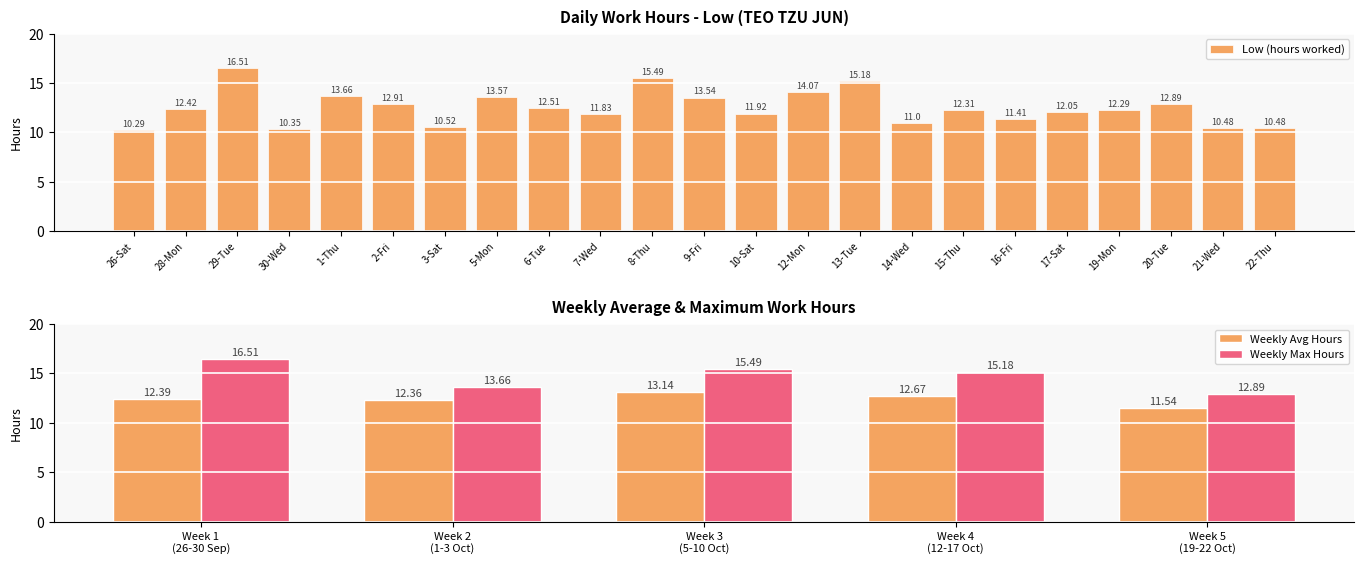

List the labels in order of value, largest first.

29-Tue, 8-Thu, 13-Tue, 12-Mon, 1-Thu, 5-Mon, 9-Fri, 2-Fri, 20-Tue, 6-Tue, 28-Mon, 15-Thu, 19-Mon, 17-Sat, 10-Sat, 7-Wed, 16-Fri, 14-Wed, 3-Sat, 21-Wed, 22-Thu, 30-Wed, 26-Sat